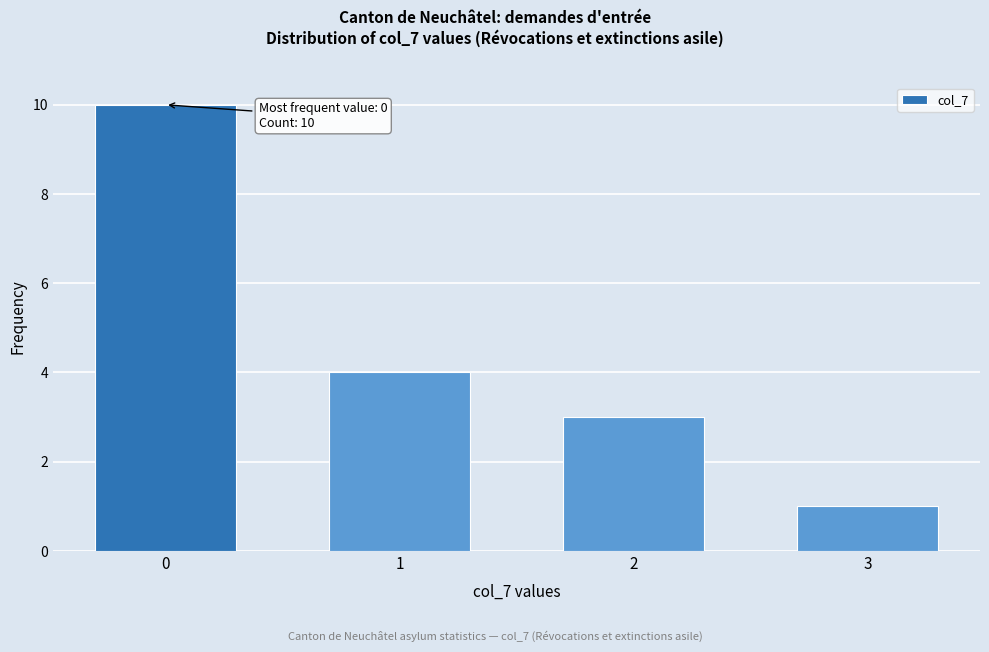

Reading left to right, what are all the values shown in this chart?

0=10	1=4	2=3	3=1